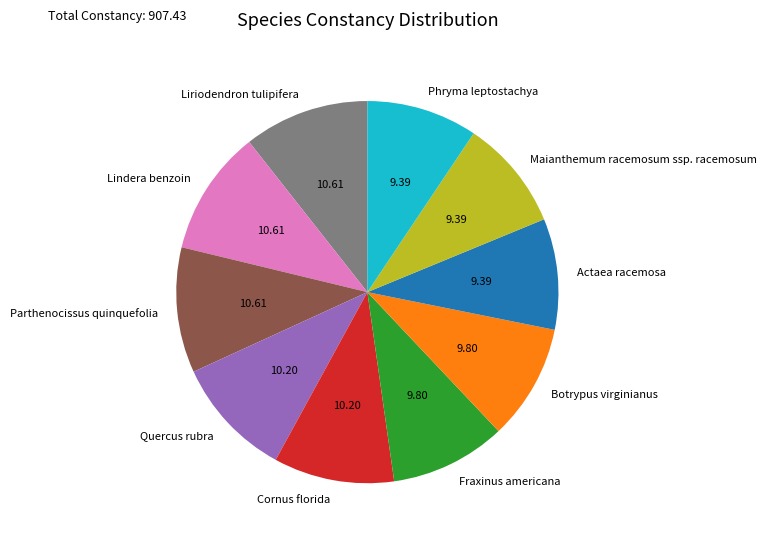

Is Actaea racemosa the majority of the pie?

No